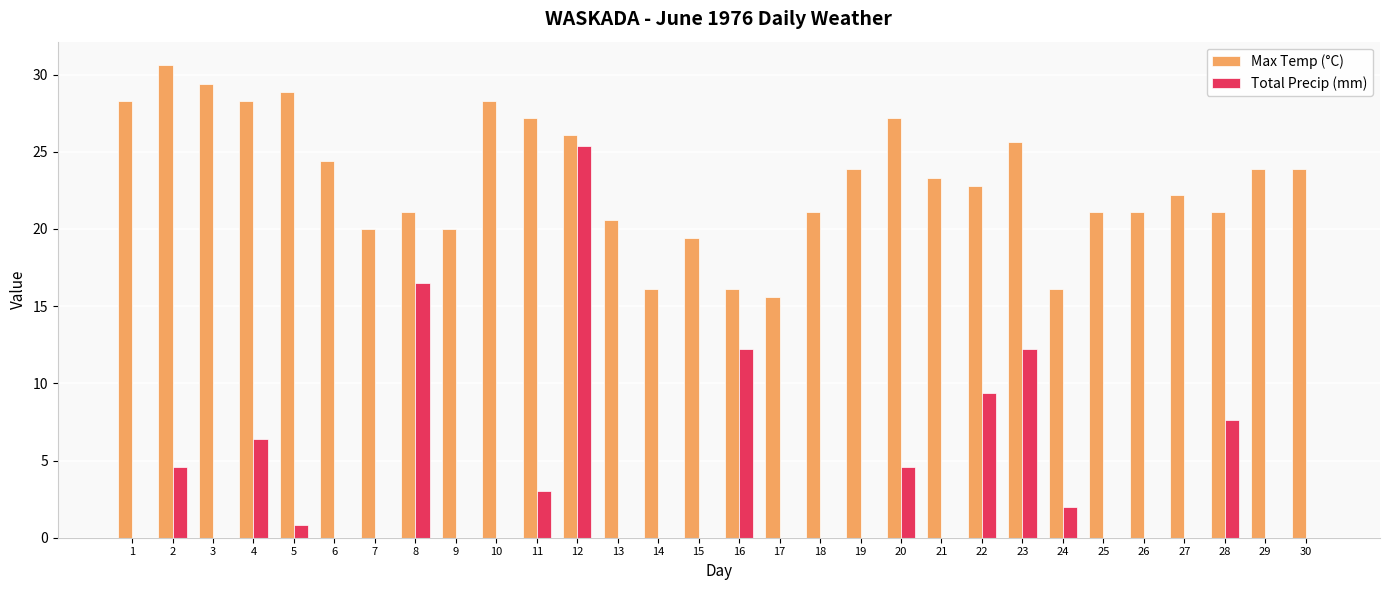

What is the sum of the Max Temp (°C) values at 23 and 16?

41.7